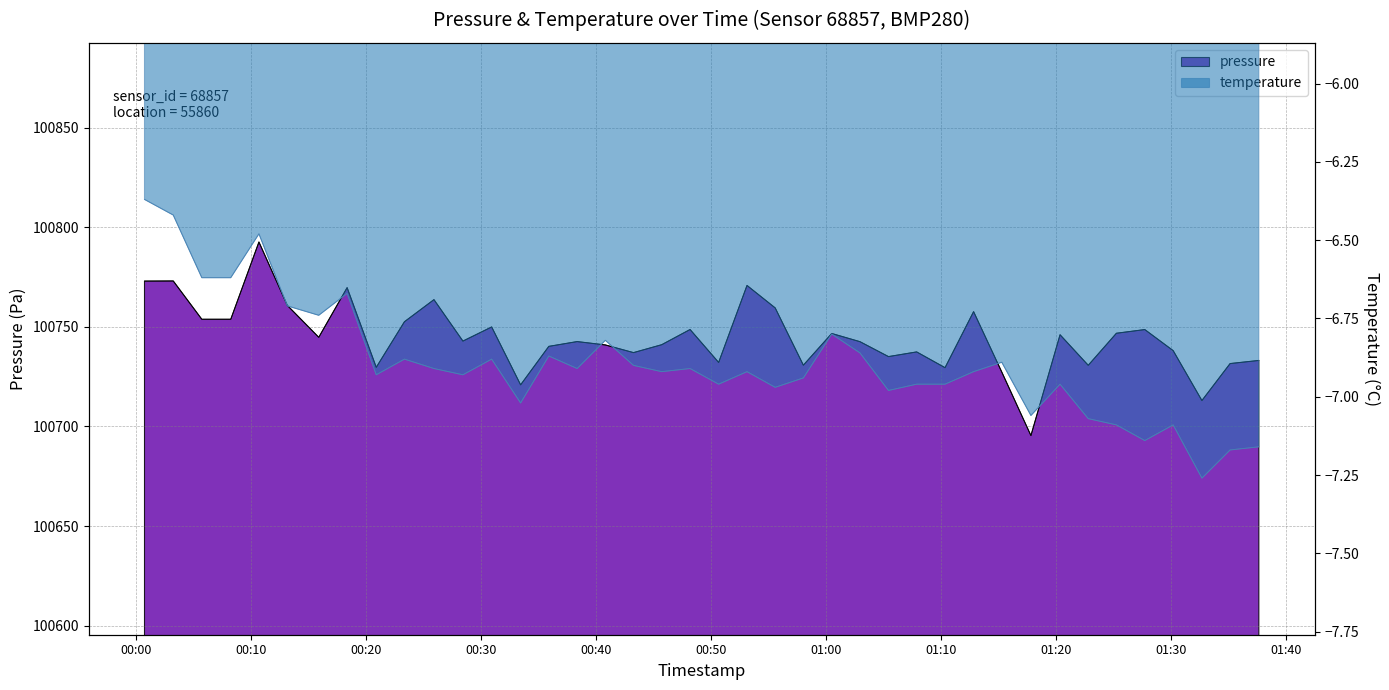

Which category has the highest value across all series?

2024-02-26T00:10:42